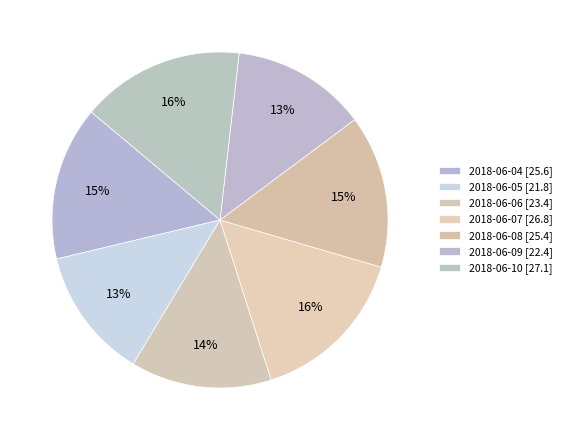

Does 2018-06-06 account for over 50% of the chart?

No